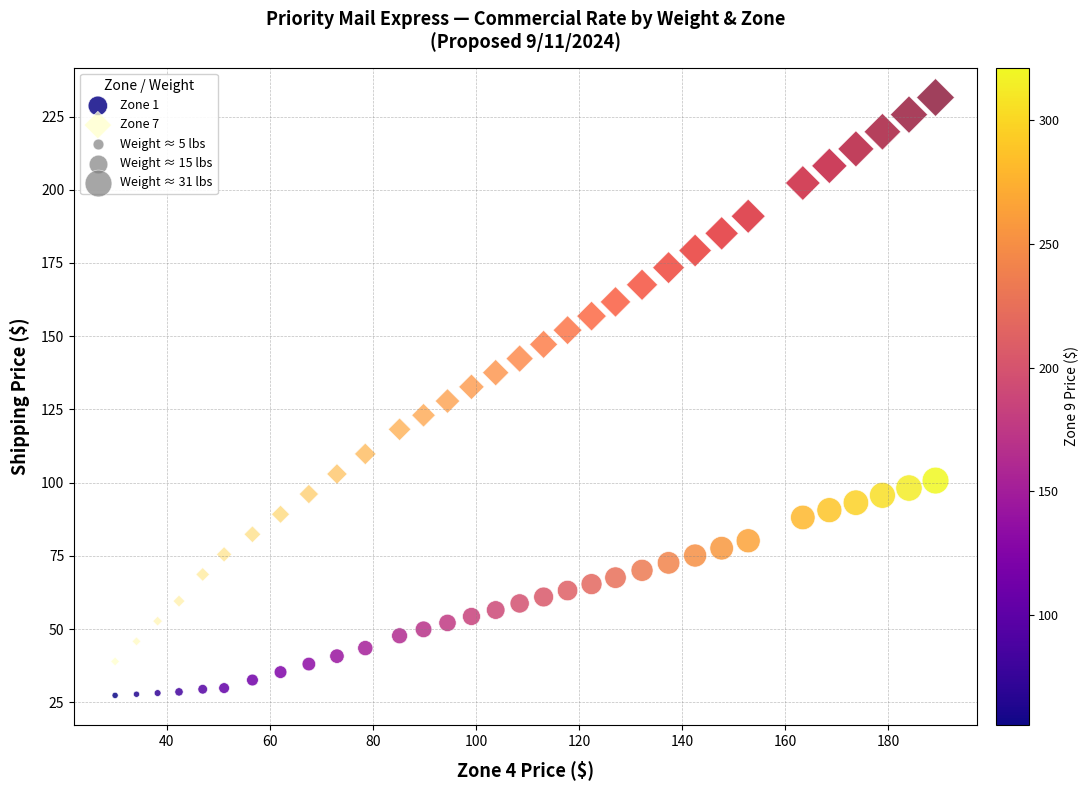

Across all data points, what is the range of X values (max minus min)?

159.2